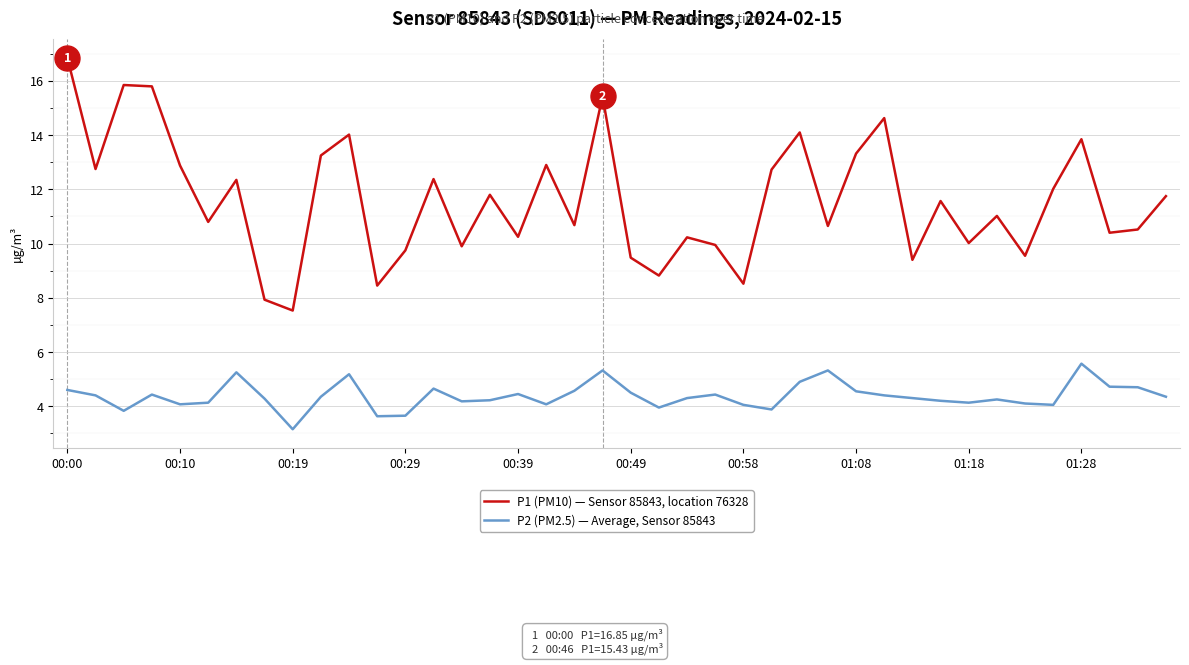

Which series has the largest total across all categories?

P1 (PM10) — Sensor 85843, location 76328